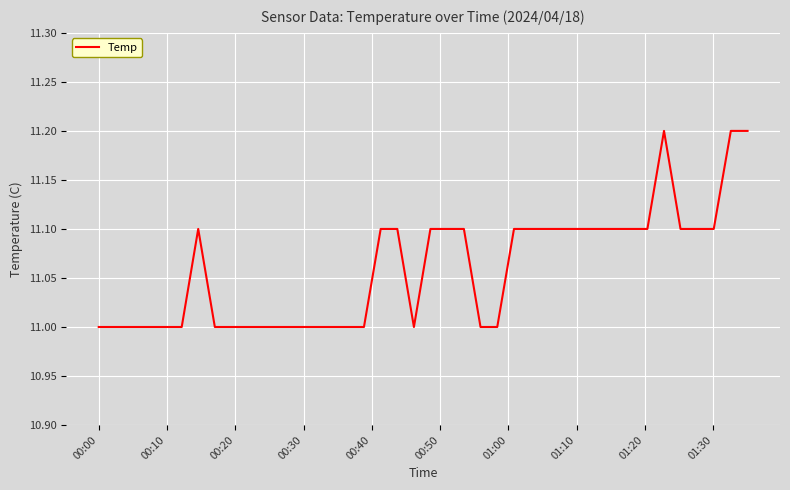

Reading left to right, transcribe all the data shown in this chart.

11.0	11.0	11.0	11.0	11.0	11.0	11.1	11.0	11.0	11.0	11.0	11.0	11.0	11.0	11.0	11.0	11.0	11.1	11.1	11.0	11.1	11.1	11.1	11.0	11.0	11.1	11.1	11.1	11.1	11.1	11.1	11.1	11.1	11.1	11.2	11.1	11.1	11.1	11.2	11.2